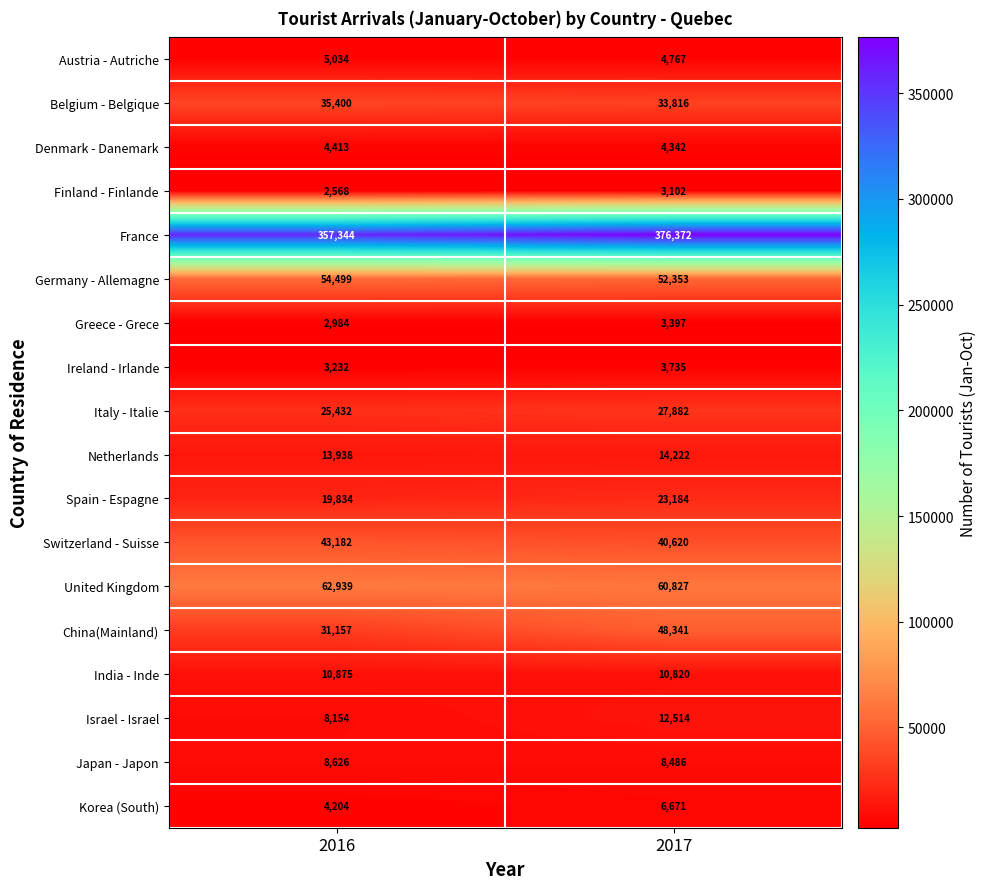

What value does the Israel - Israel series have at 2017?

12514